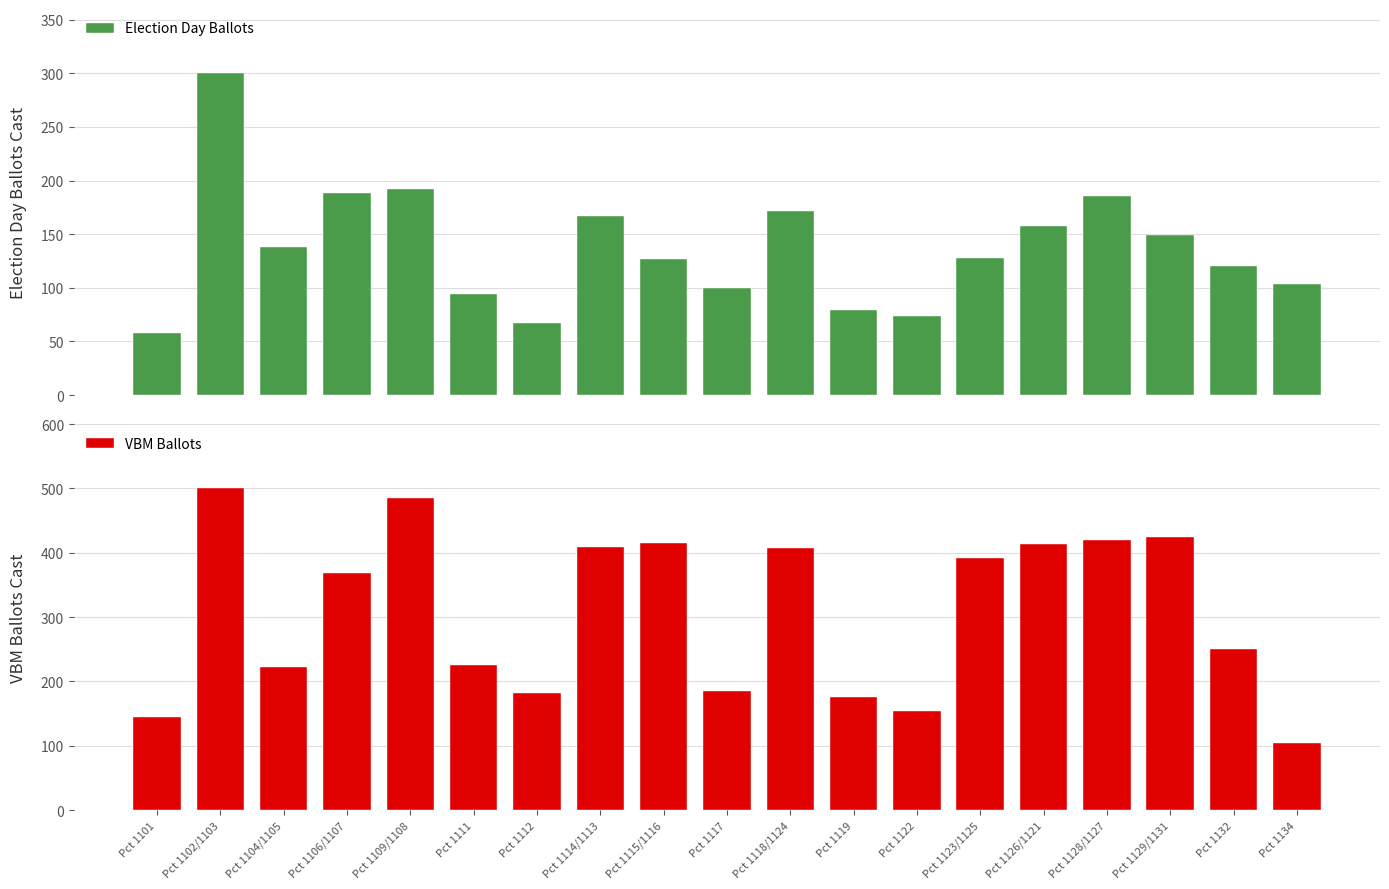

Which series has the widest spread of values?

VBM Ballots